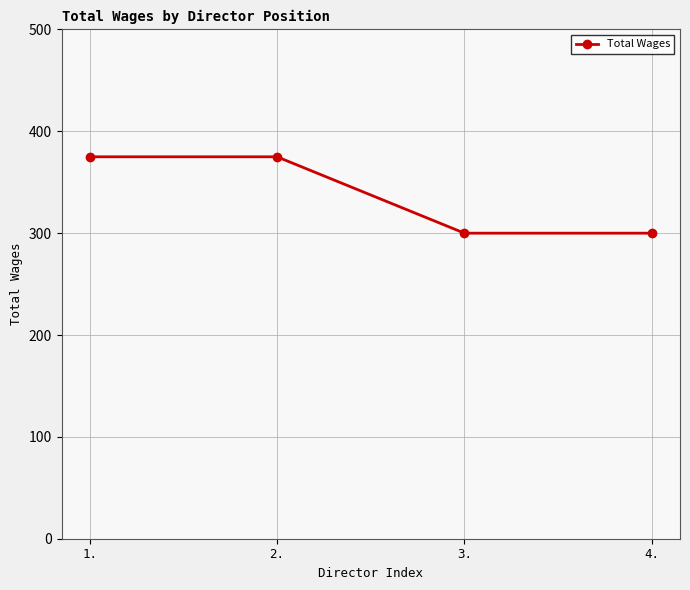

What is the maximum value shown in the chart?

375